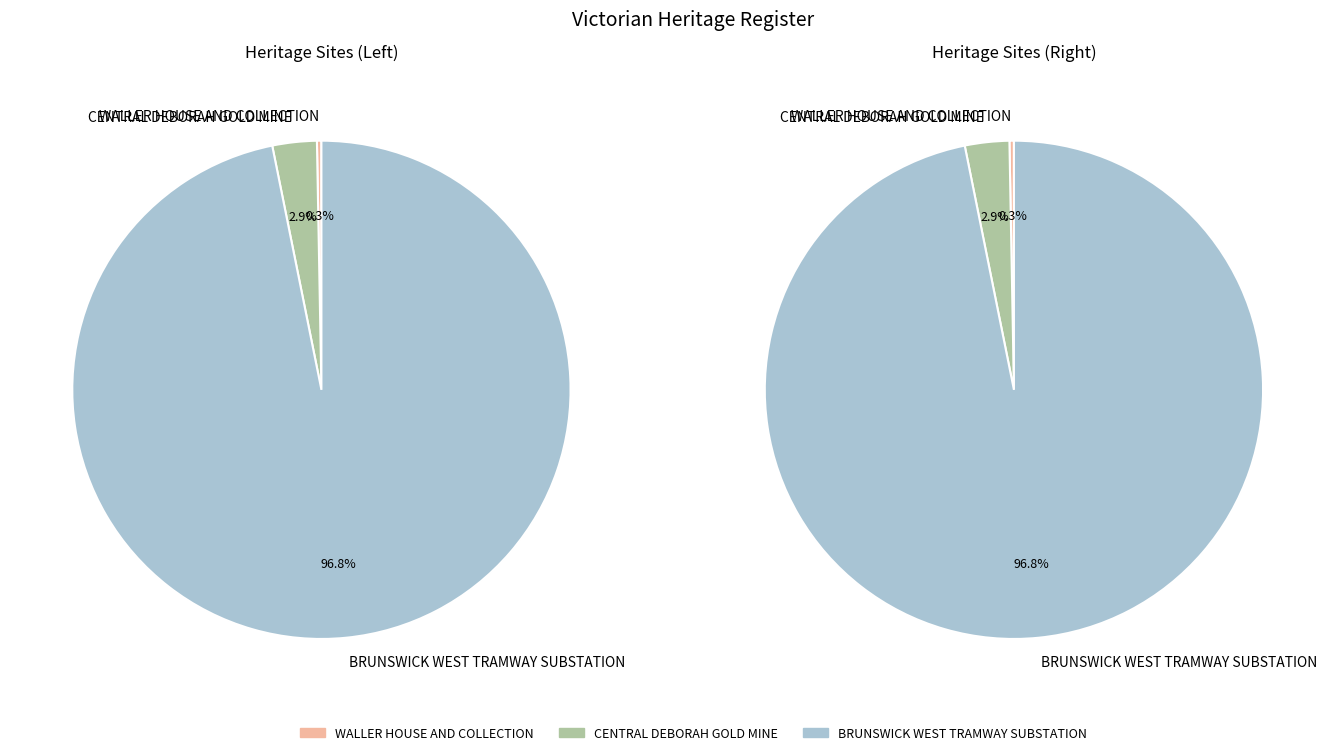

Is there any slice that represents more than half of the pie?

Yes